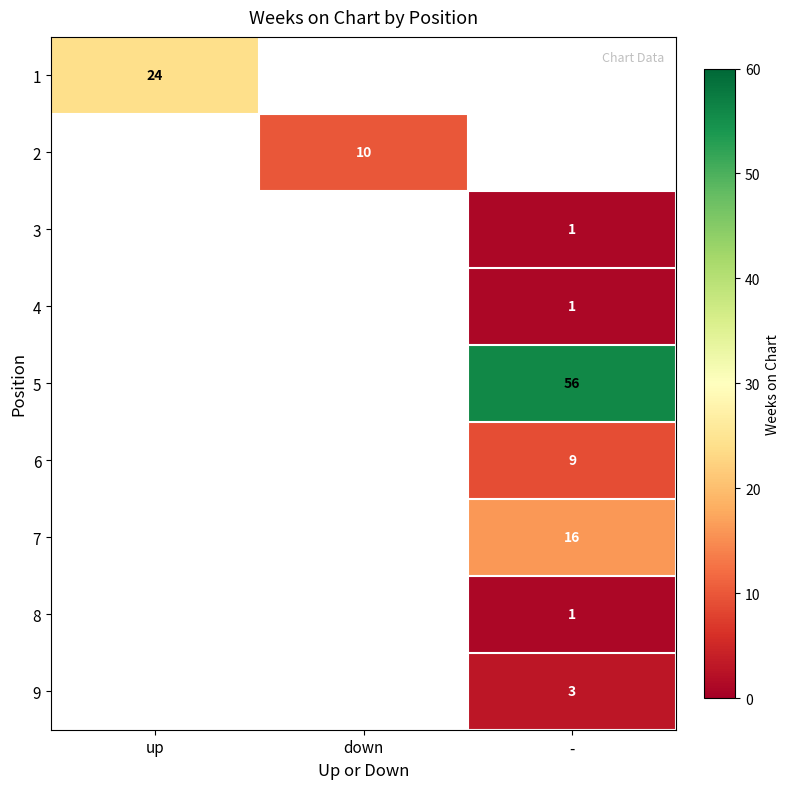

What is the maximum value shown in the chart?

56.0